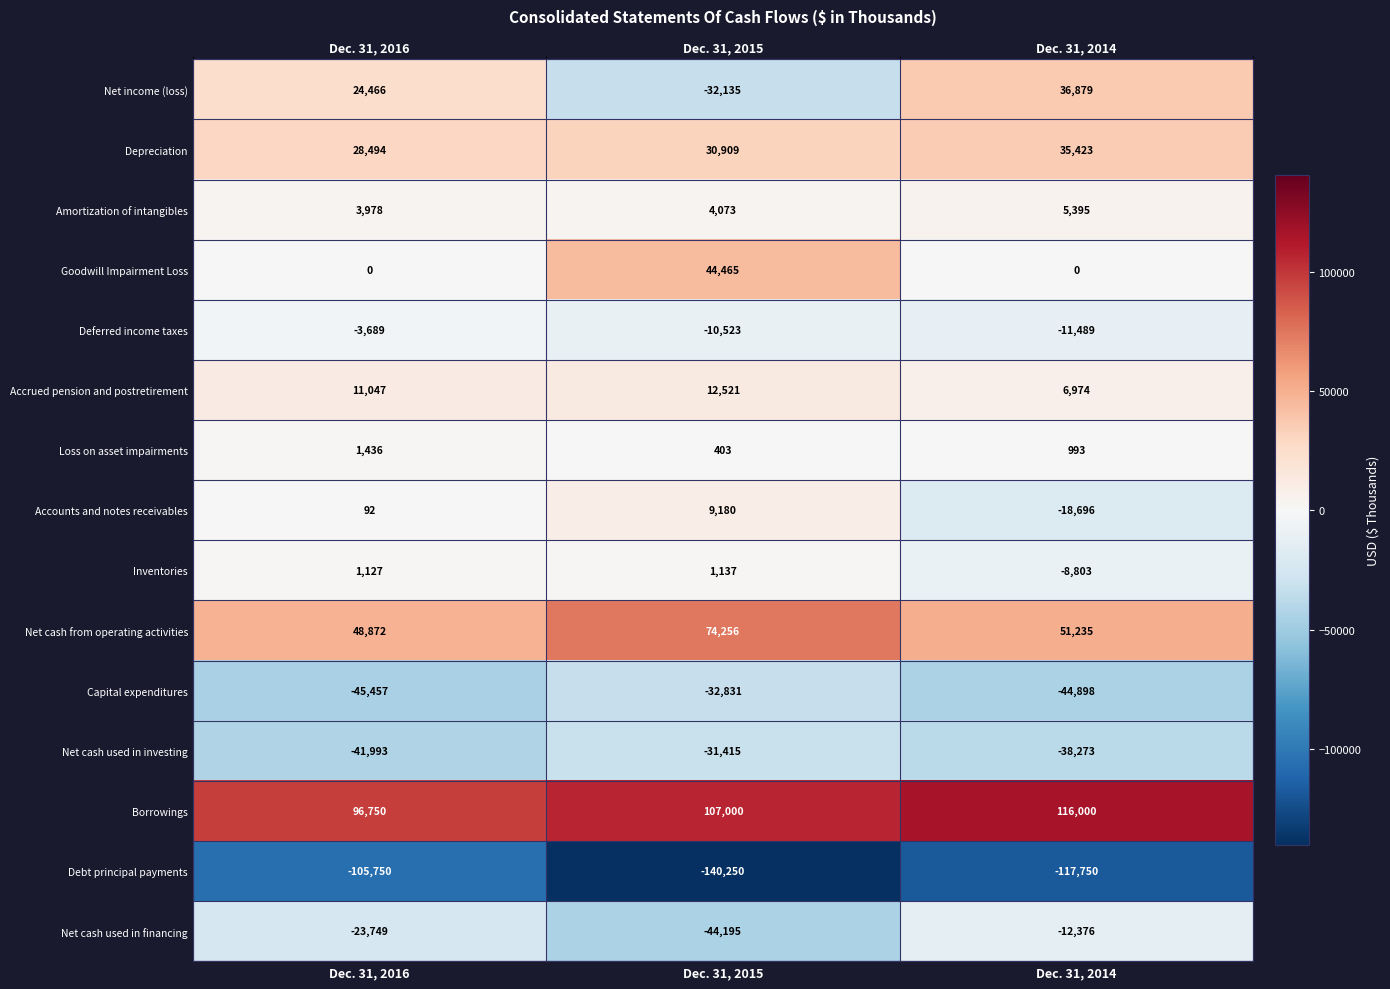

At Dec. 31, 2015, list the series in order from smallest to largest.

Debt principal payments, Net cash used in financing, Capital expenditures, Net income (loss), Net cash used in investing, Deferred income taxes, Loss on asset impairments, Inventories, Amortization of intangibles, Accounts and notes receivables, Accrued pension and postretirement, Depreciation, Goodwill Impairment Loss, Net cash from operating activities, Borrowings